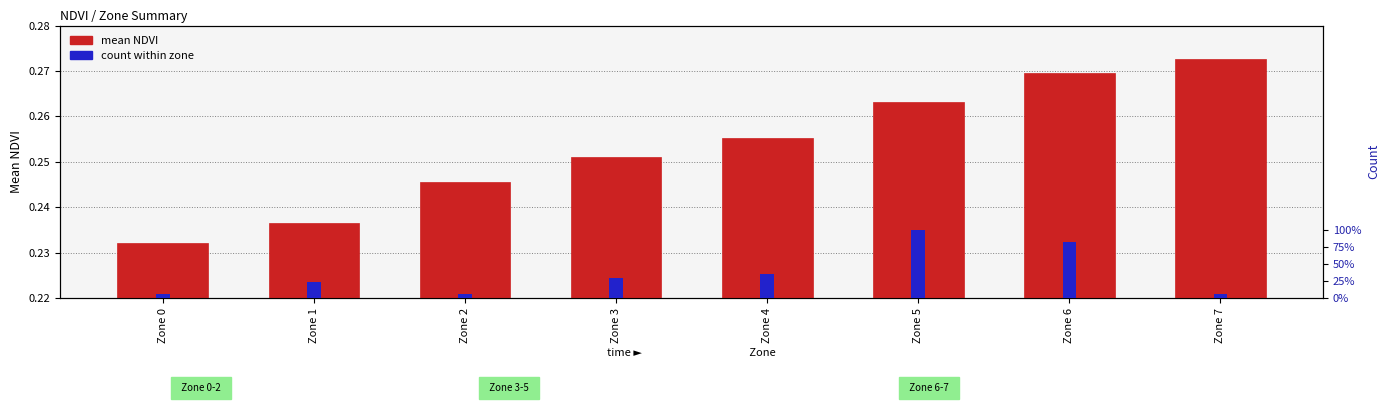

True or false: mean NDVI has a value of 0.3 at Zone 6.

True